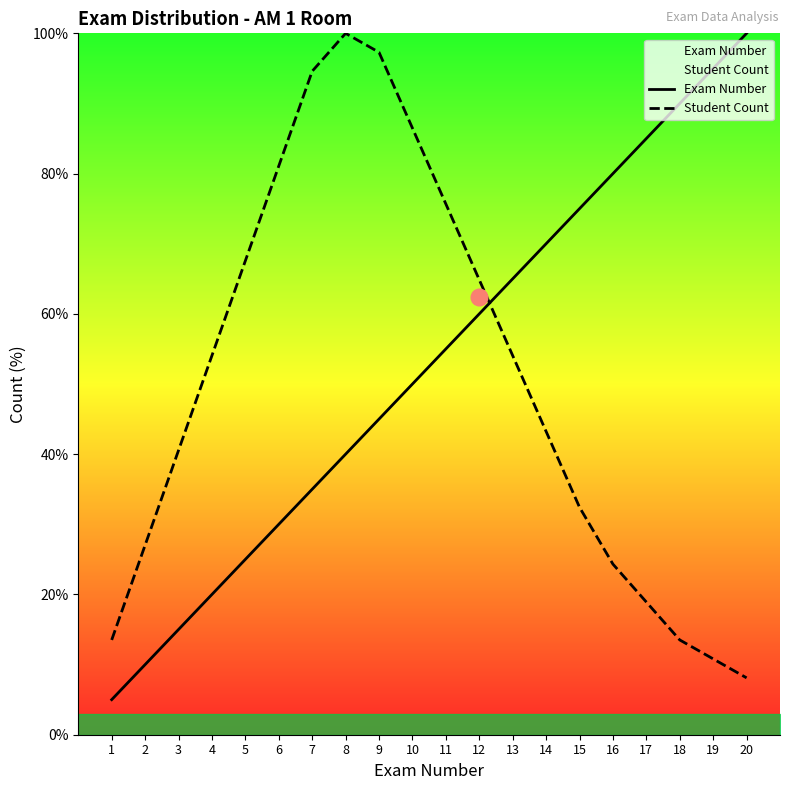

What is the minimum value shown in the chart?

5.0